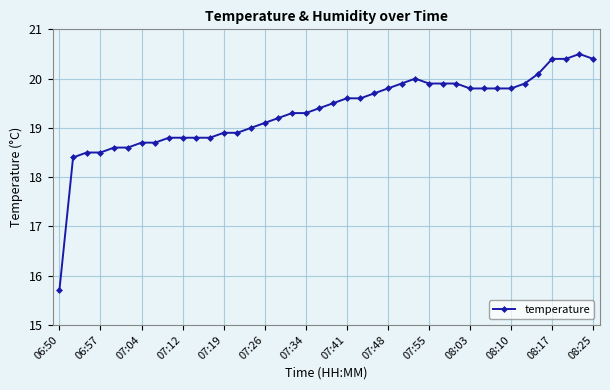

What is the value of the 27th point from the left?

20.0